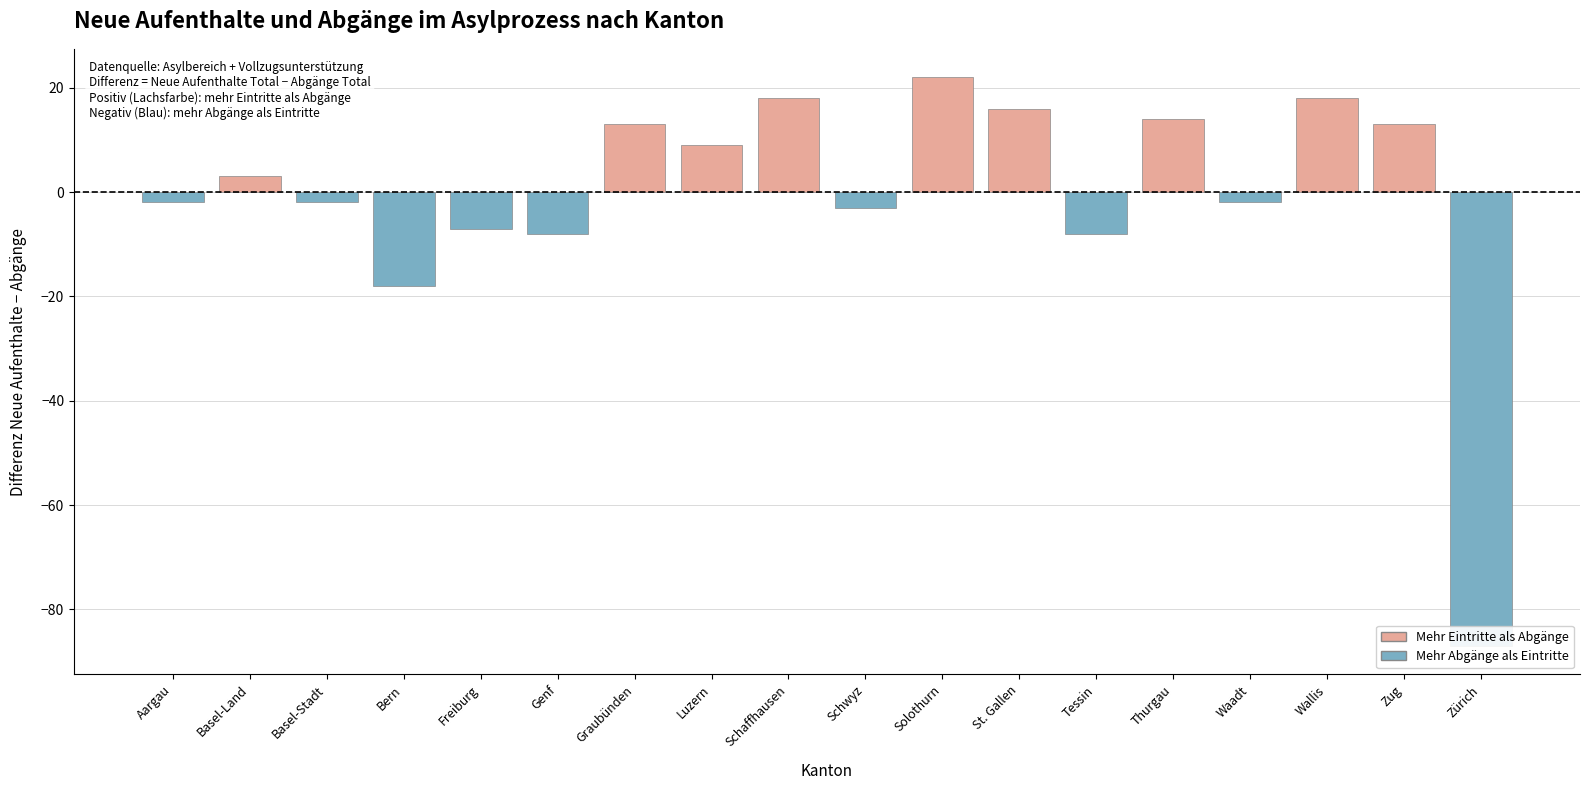

What is the value of the 9th bar from the left?

18